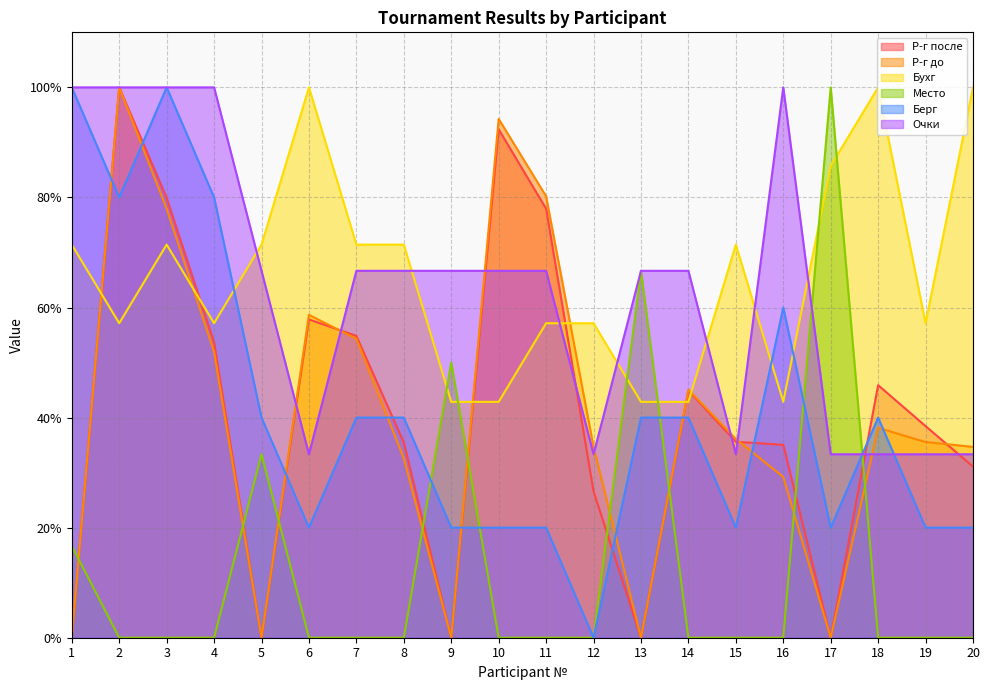

What is the approximate value of Берг at 10?

20.0